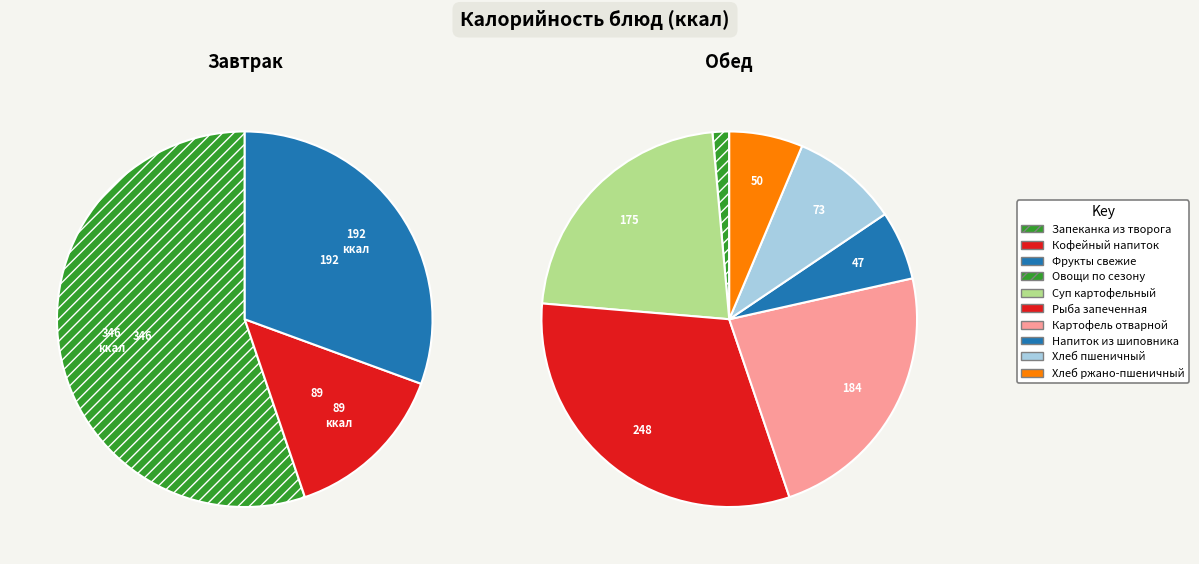

Does КОФЕЙНЫЙ НАПИТОК represent more than half of the total?

No